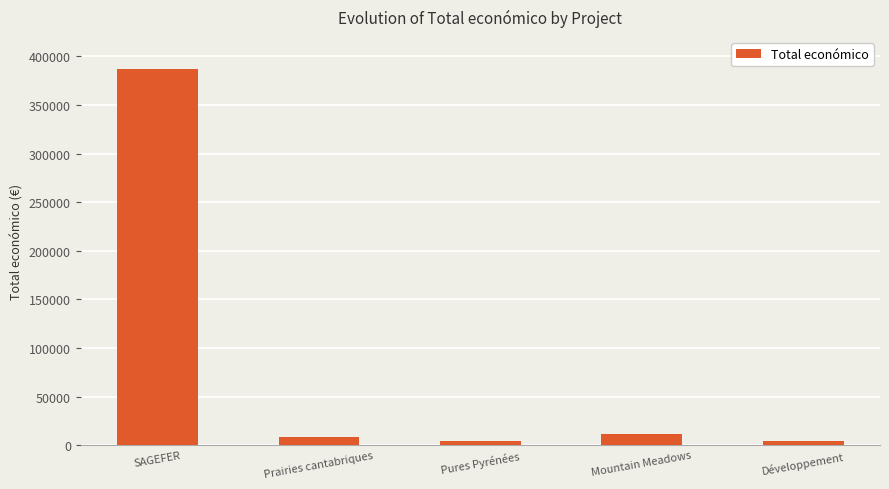

The value at Développement is 4450. True or false?

True